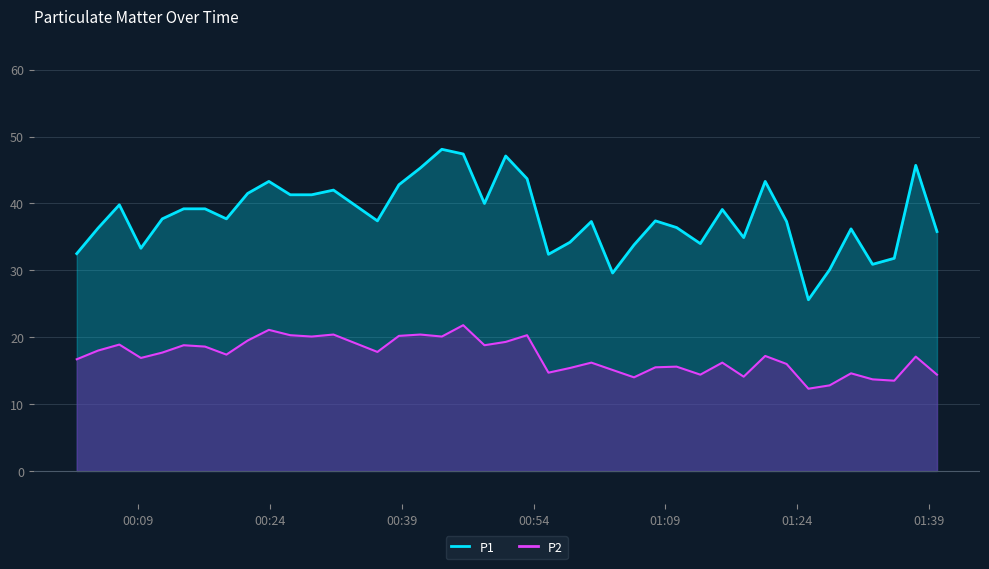

True or false: P2 and P1 cross at least once.

False